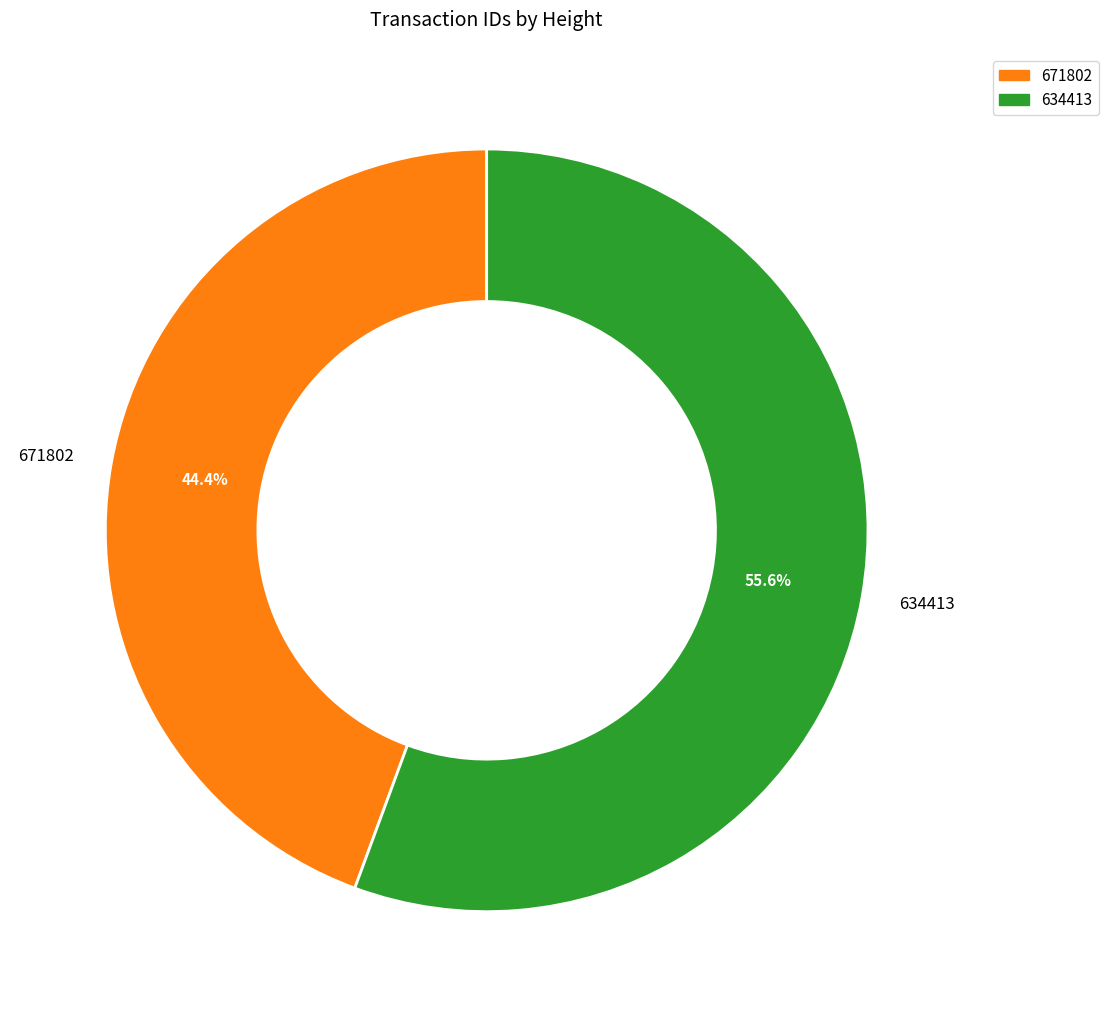

Between 634413 and 671802, which is larger?

634413